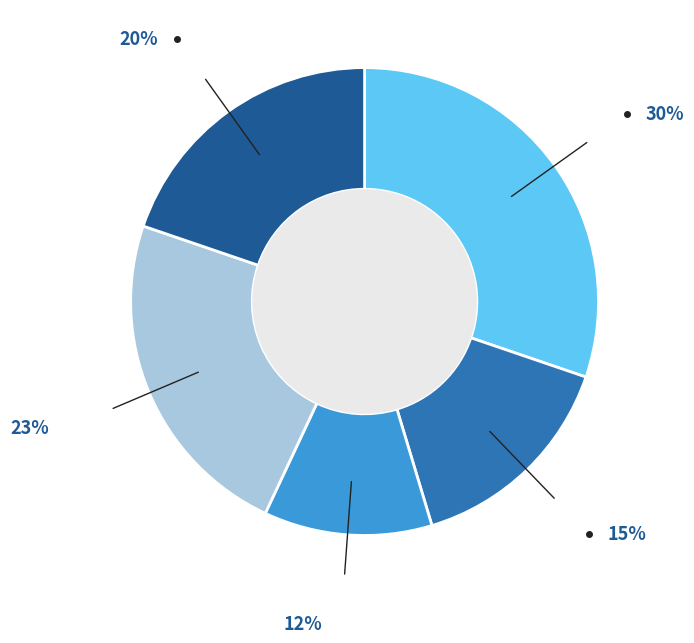

Is there a majority slice in this chart?

No